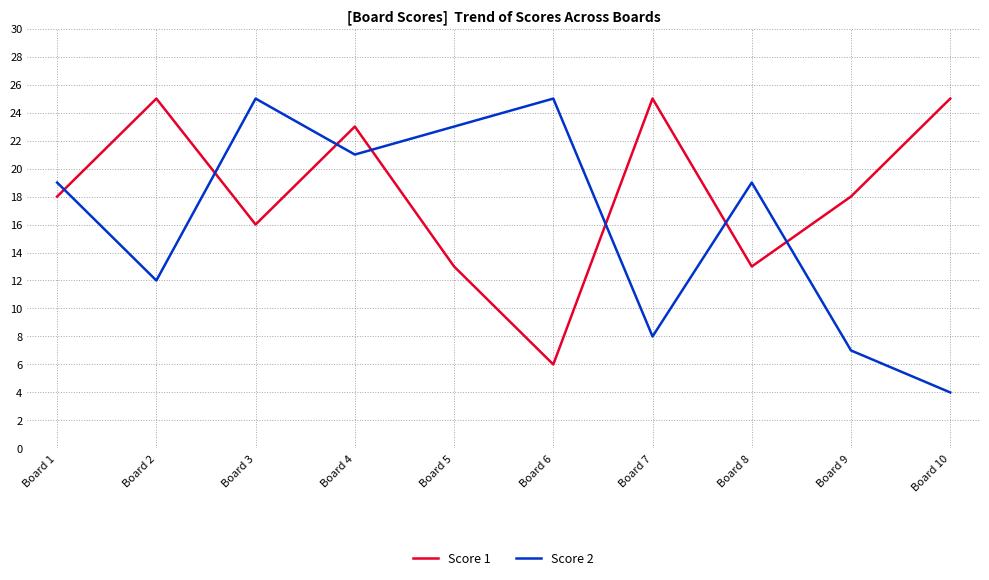

Between Board 1 and Board 10, which series saw the biggest shift?

Score 2